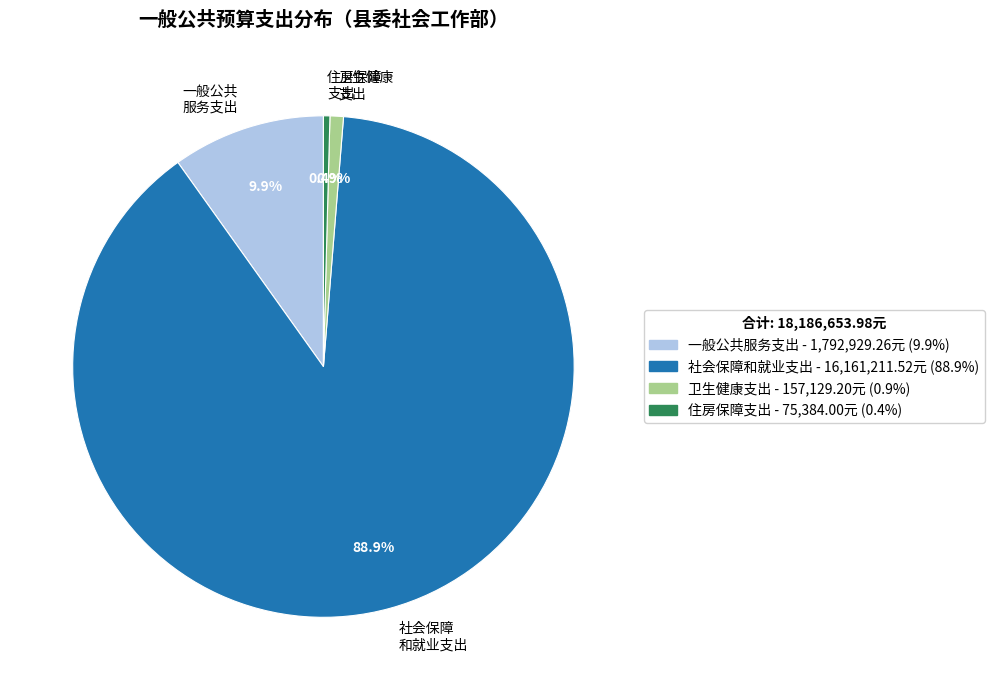

Does 卫生健康 支出 represent more than half of the total?

No